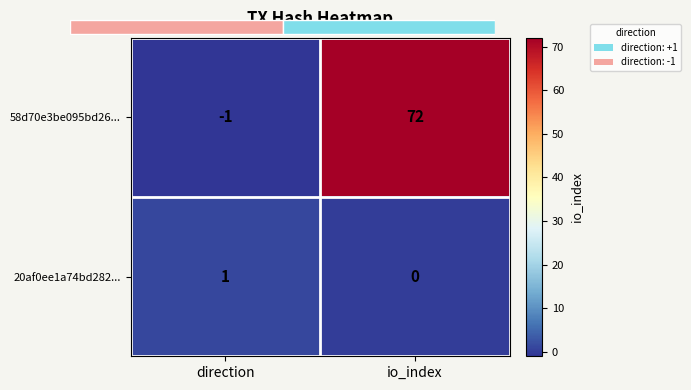

Reading left to right, extract all data points from this chart.

58d70e3be095bd26...: direction=-1	io_index=72
20af0ee1a74bd282...: direction=1	io_index=0